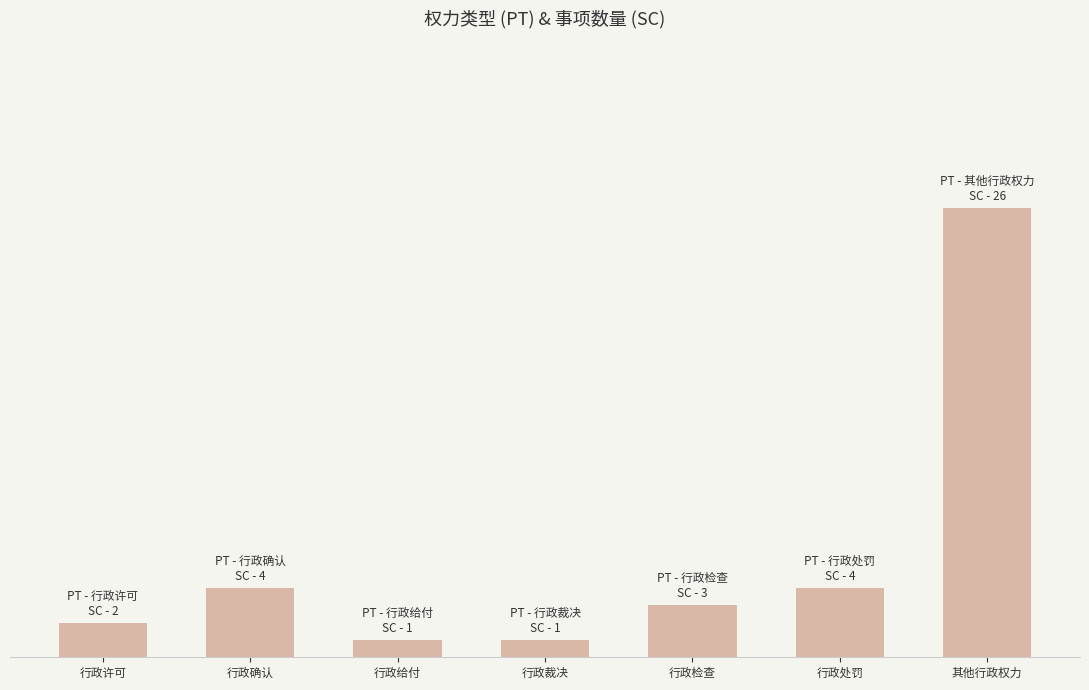

What is the minimum value shown in the chart?

1